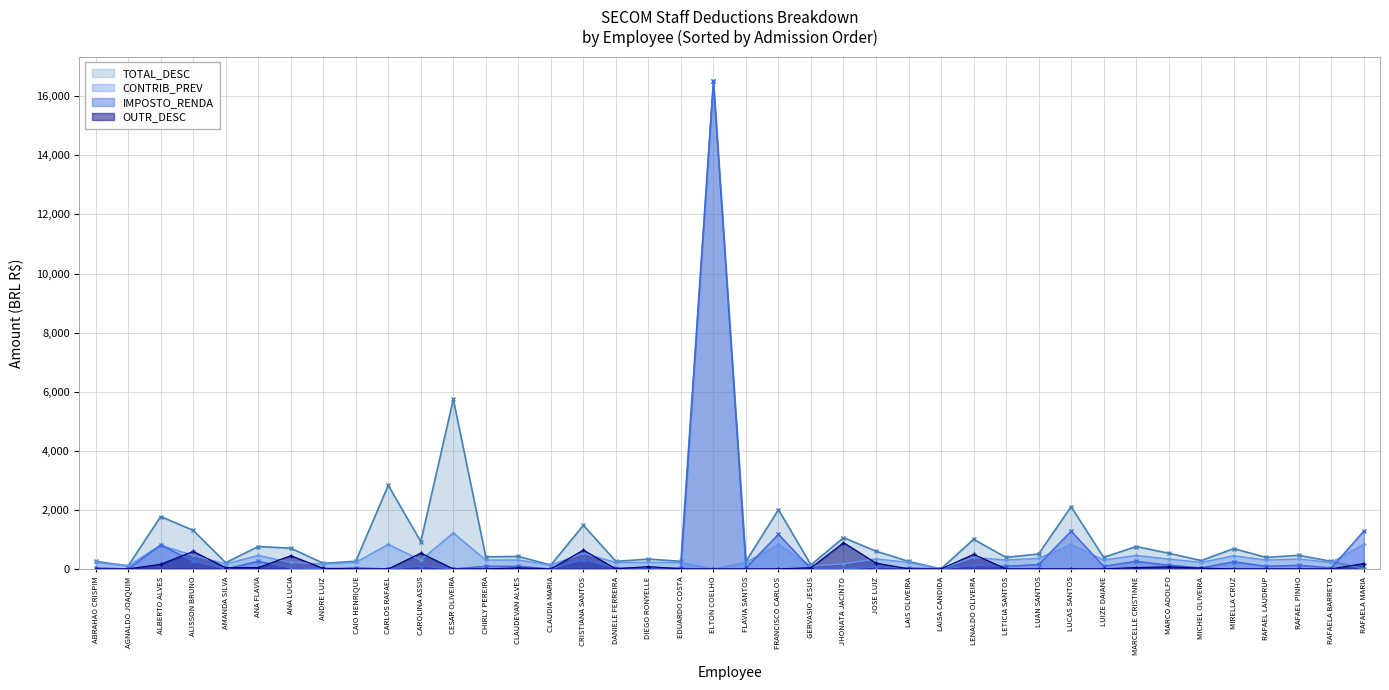

What is the value of the TOTAL_DESC point at the 39th from the left?

254.5